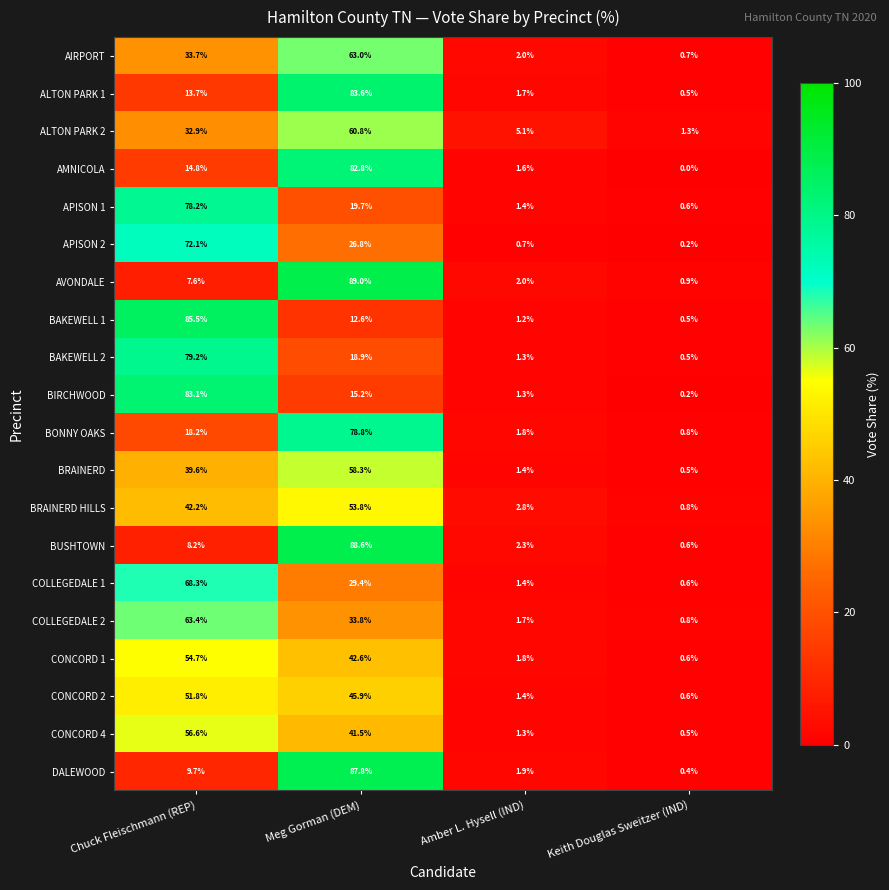

Which series changed the most between Chuck Fleischmann (REP) and Keith Douglas Sweitzer (IND)?

BAKEWELL 1